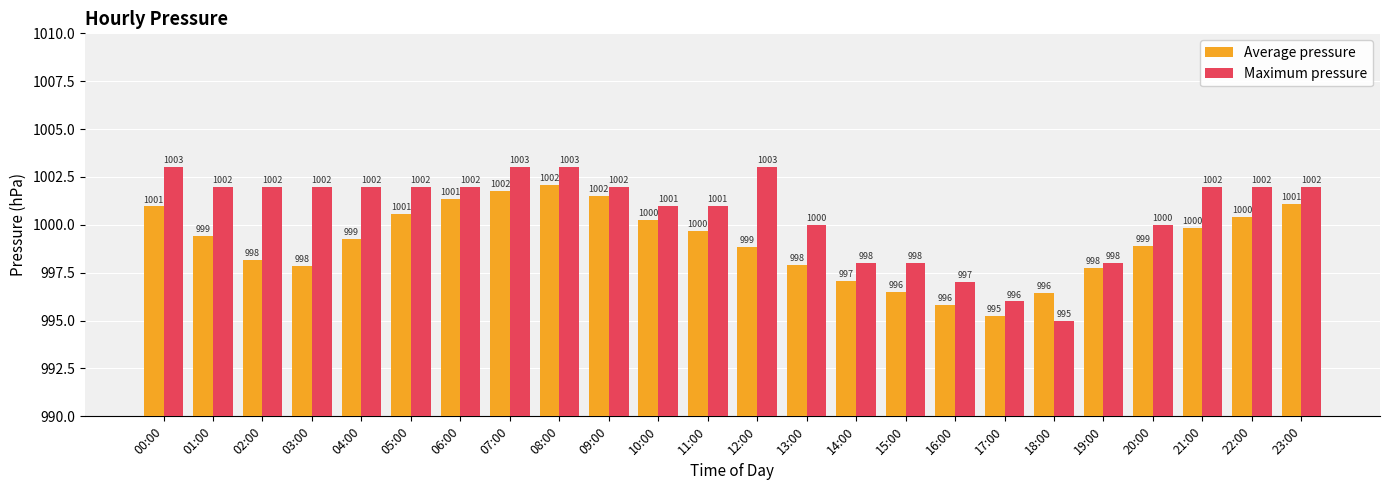

List the series in order of their overall mean, highest first.

Maximum pressure, Average pressure